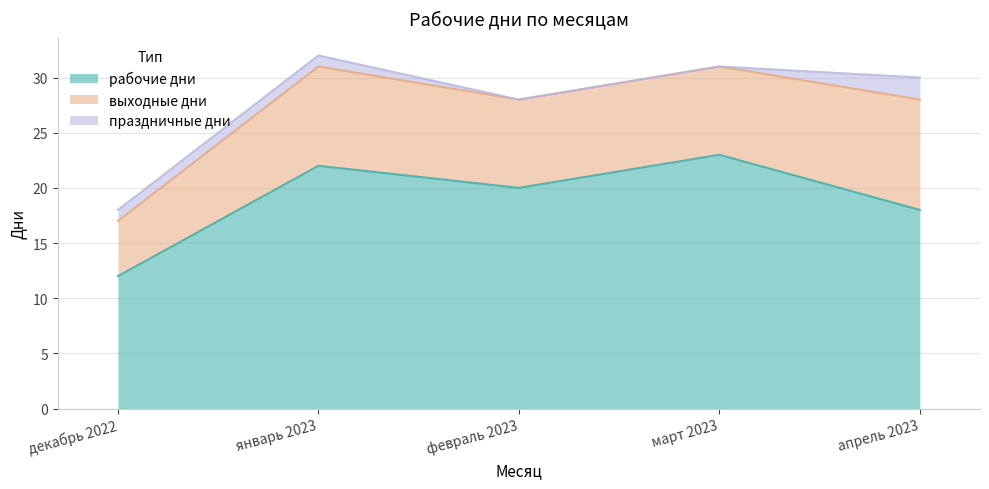

At which category does the chart reach its minimum across all series?

февраль 2023